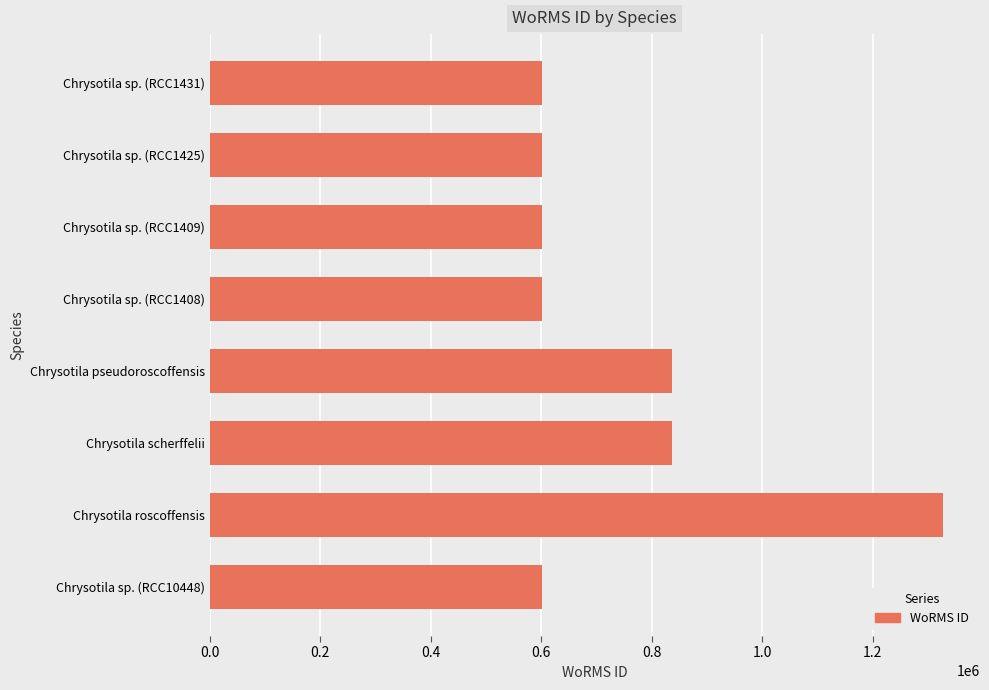

What is the change in value from Chrysotila roscoffensis to Chrysotila scherffelii?

-490455